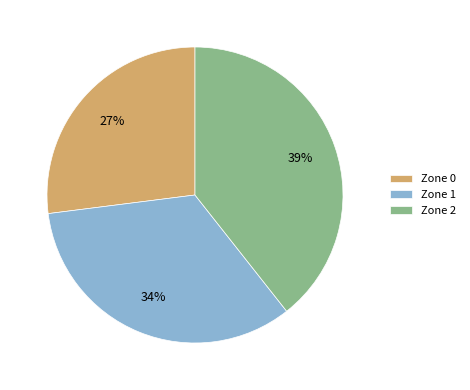

To the nearest percent, what is the combined percentage of Zone 0 and Zone 1?

61%